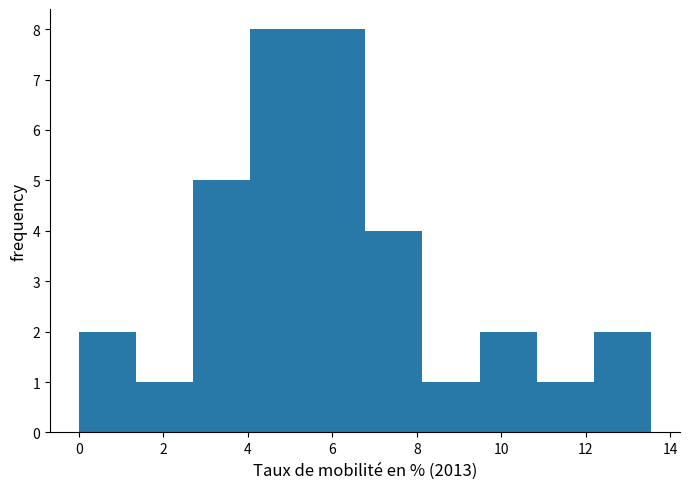

Reading left to right, transcribe this chart: for each bar, give the range it covers on the x-axis and its height. Neither the bar edges nor the heights are printed on the chart, so give them approximately, as read against the axes.

0.0 to 1.4: 2
1.4 to 2.8: 1
2.8 to 4.0: 5
4.0 to 5.4: 8
5.4 to 6.8: 8
6.8 to 8.2: 4
8.2 to 9.4: 1
9.4 to 10.8: 2
10.8 to 12.2: 1
12.2 to 13.6: 2